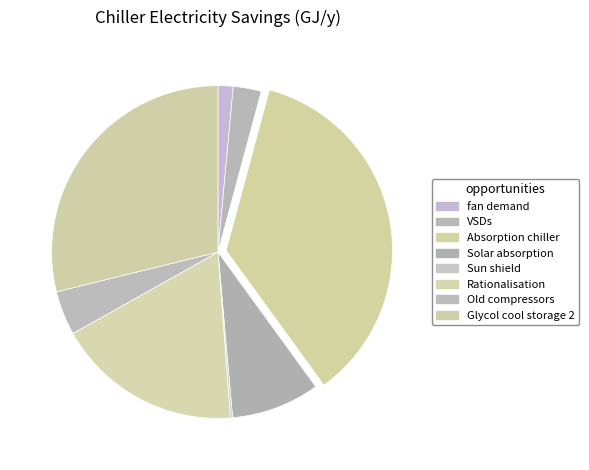

What is the smallest slice in the pie chart?

Sun shield for chiller units